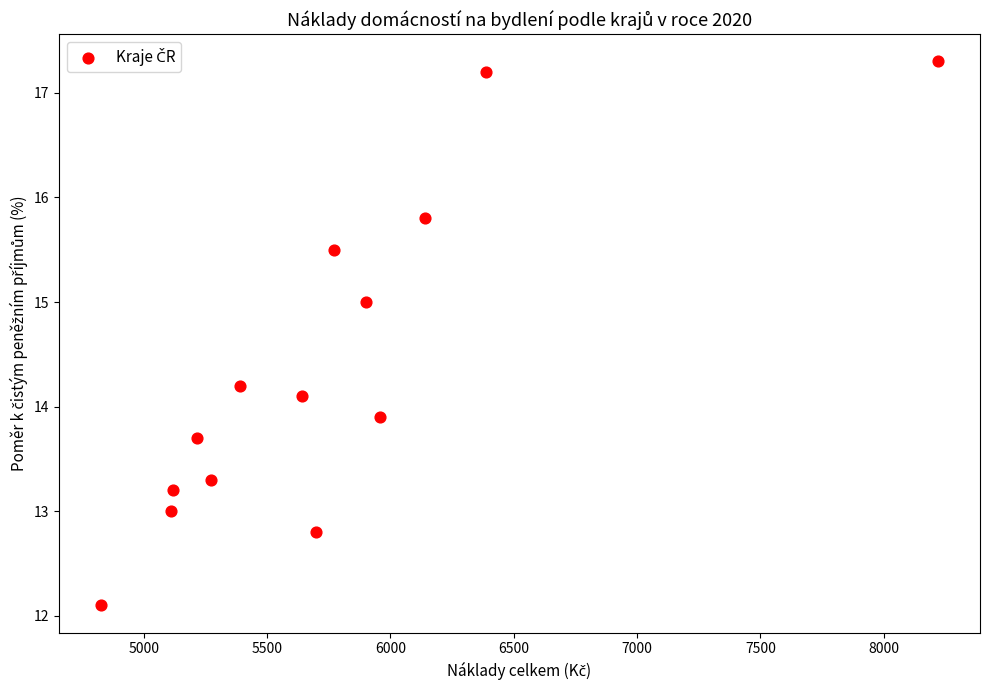

What is the range of Y values (max minus min)?

5.2